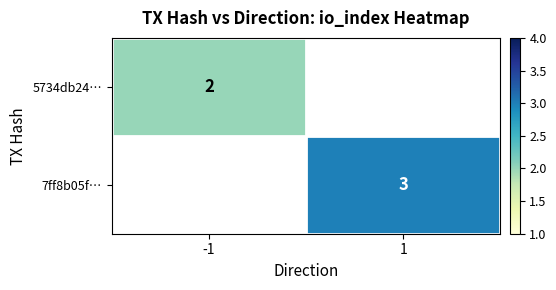

Is it true that 7ff8b05f… equals 3 at 1?

True